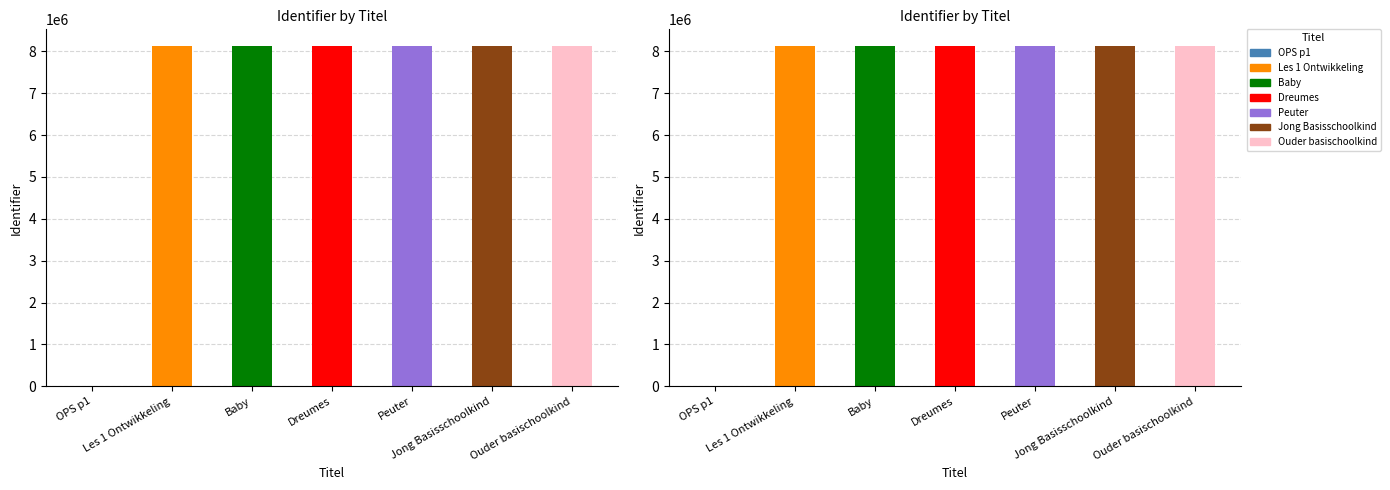

What is the label of the 7th bar from the left?

Ouder basischoolkind